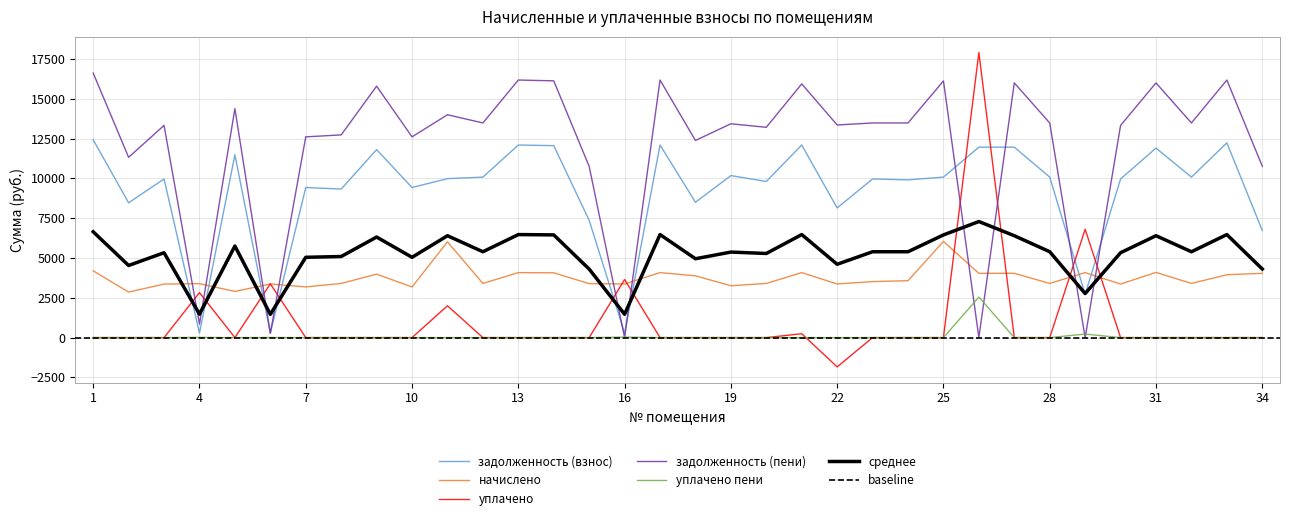

What is the maximum value for уплачено пени?

2546.2